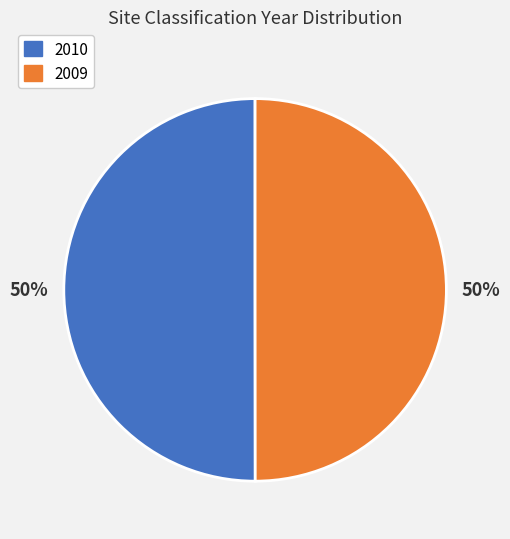

True or false: 2009 accounts for 58% of the total.

False